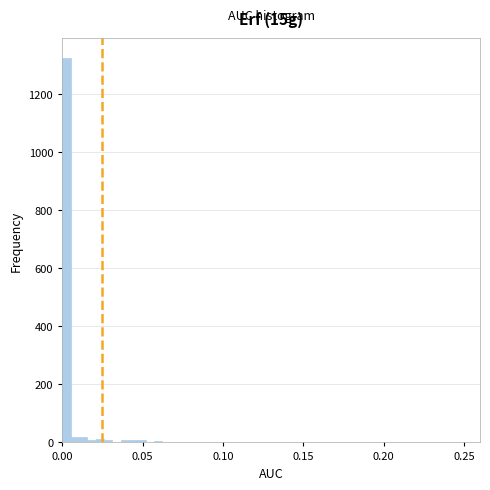

Read against the x-axis, roughly where is the centre of the tallest bar?

0.005